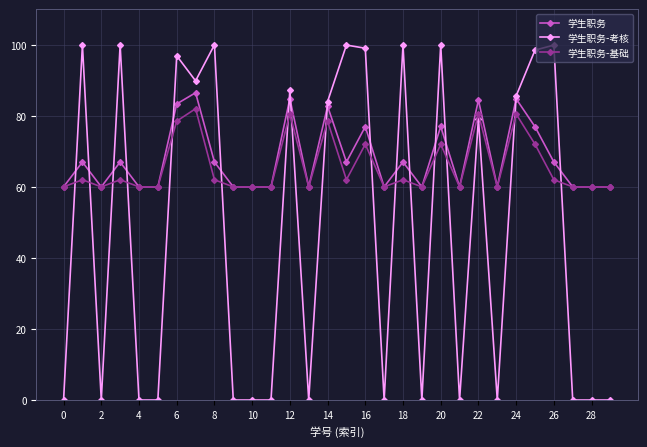

Which series has the largest total across all categories?

学生职务